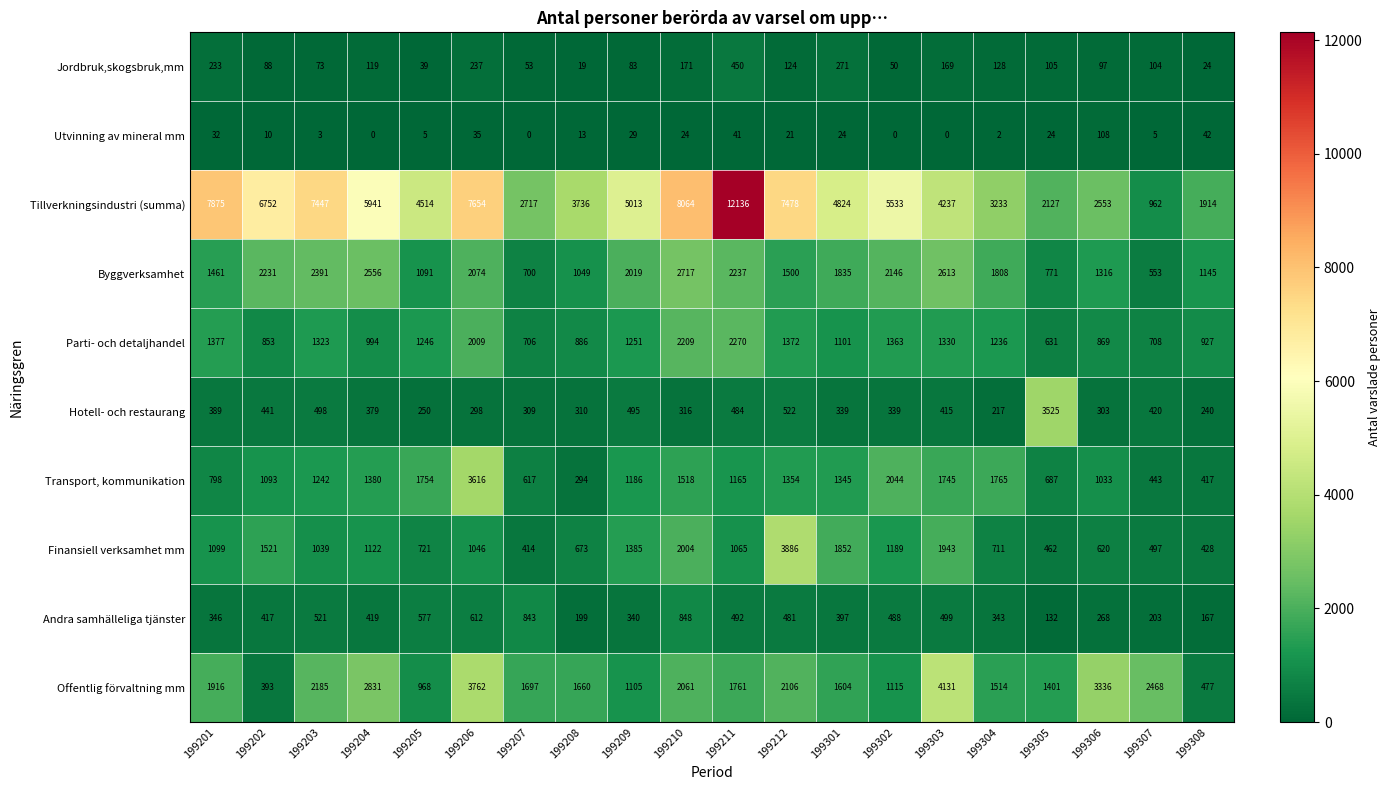

Which series changed the most between 199211 and 199212?

Tillverkningsindustri (summa)